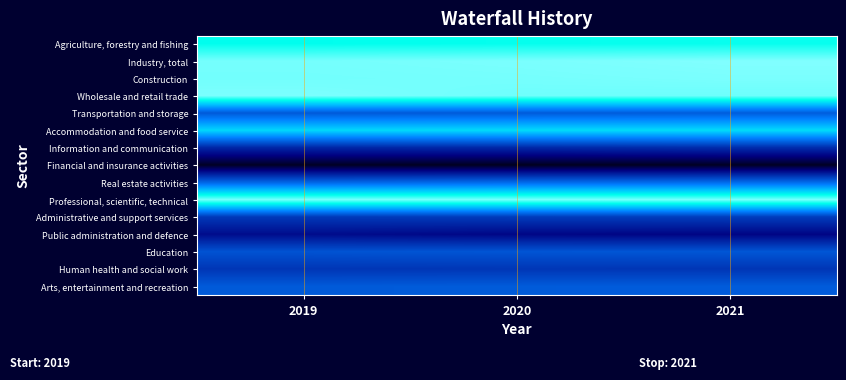

Reading left to right, list all the values displayed in this chart.

Agriculture, forestry and fishing: 2019=0.8	2020=0.9	2021=0.9
Industry, total: 2019=1.0	2020=1.0	2021=1.0
Construction: 2019=1.0	2020=1.0	2021=1.0
Wholesale and retail trade: 2019=1.0	2020=1.0	2021=1.0
Transportation and storage: 2019=0.4	2020=0.4	2021=0.4
Accommodation and food service: 2019=0.8	2020=0.8	2021=0.8
Information and communication: 2019=0.3	2020=0.3	2021=0.3
Financial and insurance activities: 2019=0.0	2020=0.0	2021=0.0
Real estate activities: 2019=0.5	2020=0.5	2021=0.5
Professional, scientific, technical: 2019=1.0	2020=1.0	2021=1.0
Administrative and support services: 2019=0.3	2020=0.3	2021=0.3
Public administration and defence: 2019=0.2	2020=0.2	2021=0.2
Education: 2019=0.4	2020=0.4	2021=0.4
Human health and social work: 2019=0.3	2020=0.3	2021=0.3
Arts, entertainment and recreation: 2019=0.4	2020=0.4	2021=0.4